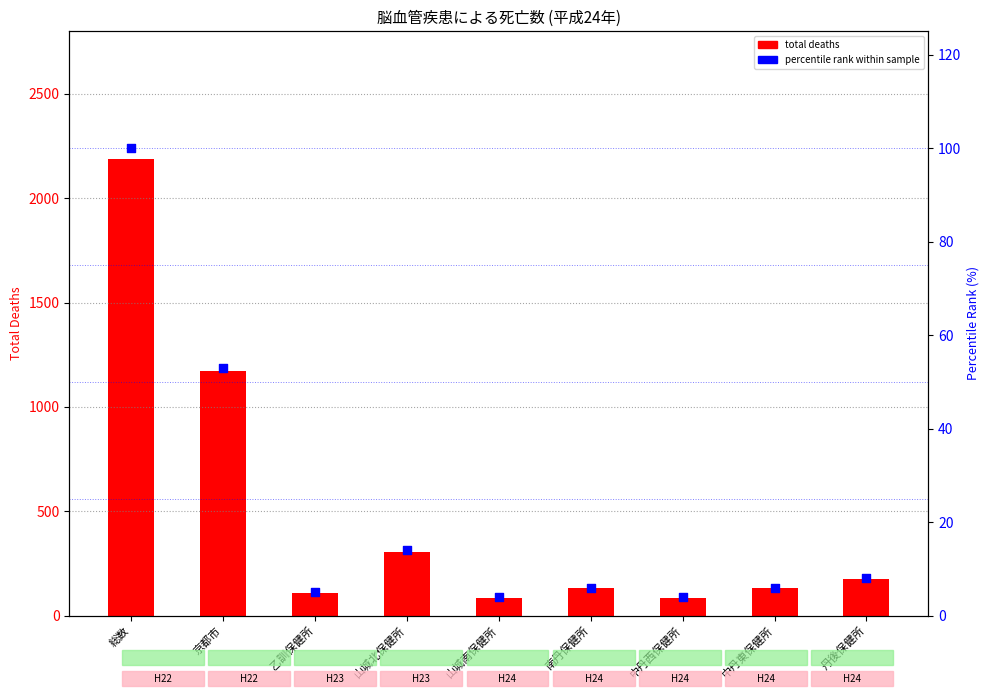

Which series contains the lowest Y value?

percentile rank within sample